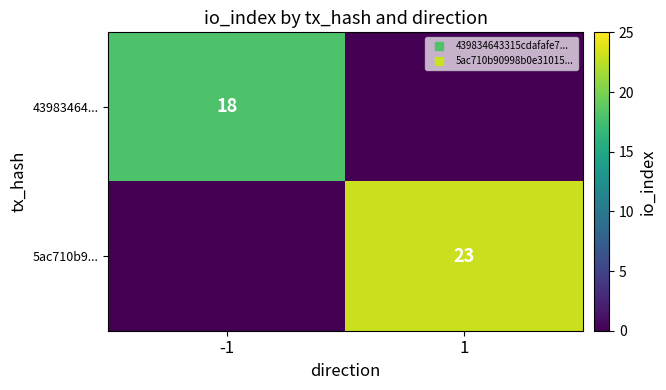

Read the 5ac710b9... value at 1, to the nearest 5.

25